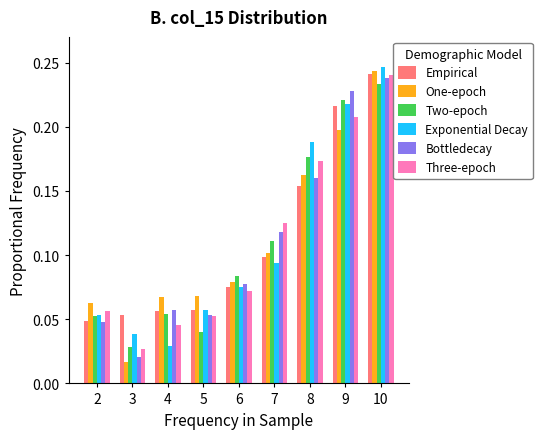

At how many categories does at least one series exceed 0?

9